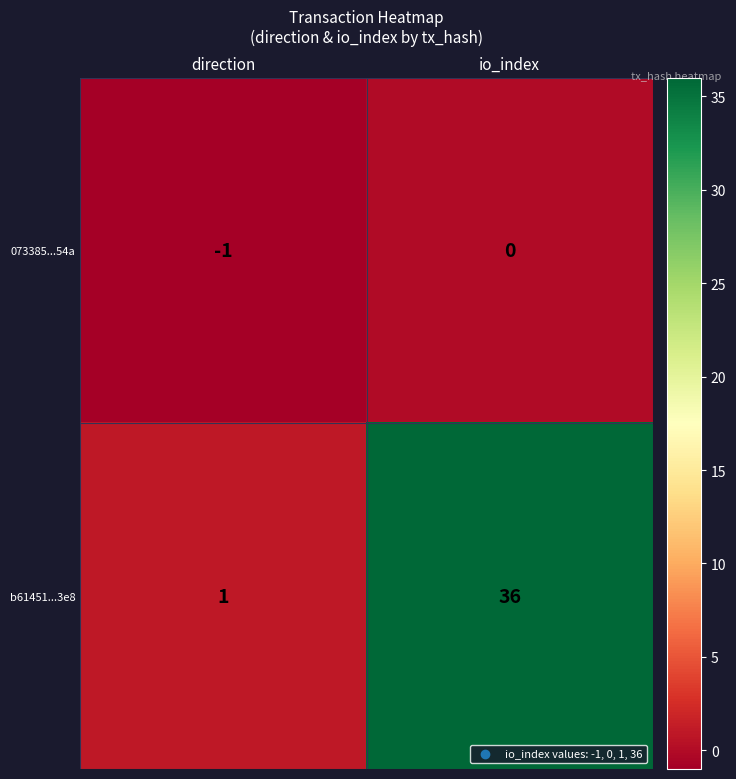

What is the difference between the b61451...3e8 values at io_index and direction?

35